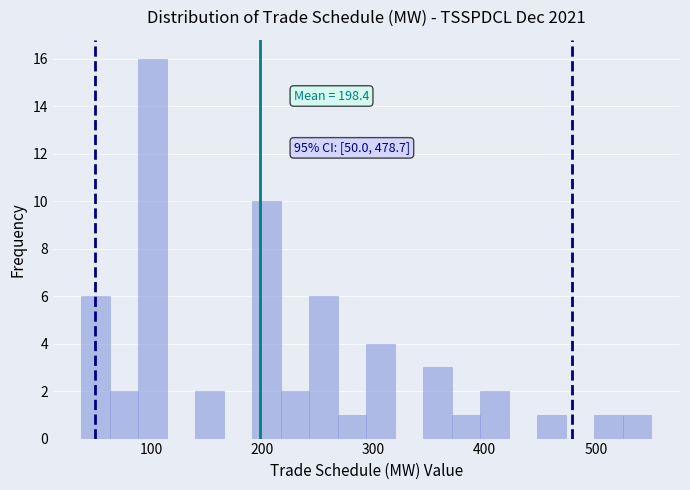

Around what value on the x-axis is the tallest bar? Give the approximate position of its centre, as read against the axis.

100